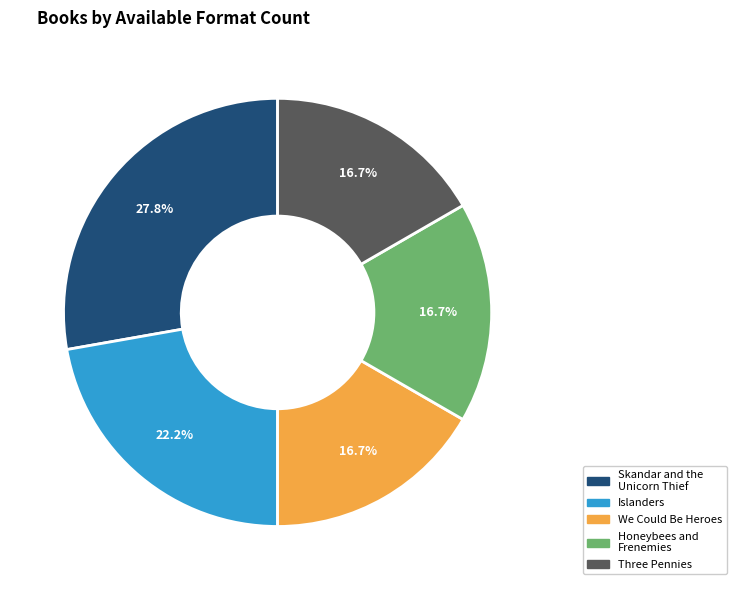

To the nearest percent, what is the difference between the largest and smallest slice percentages?

11%